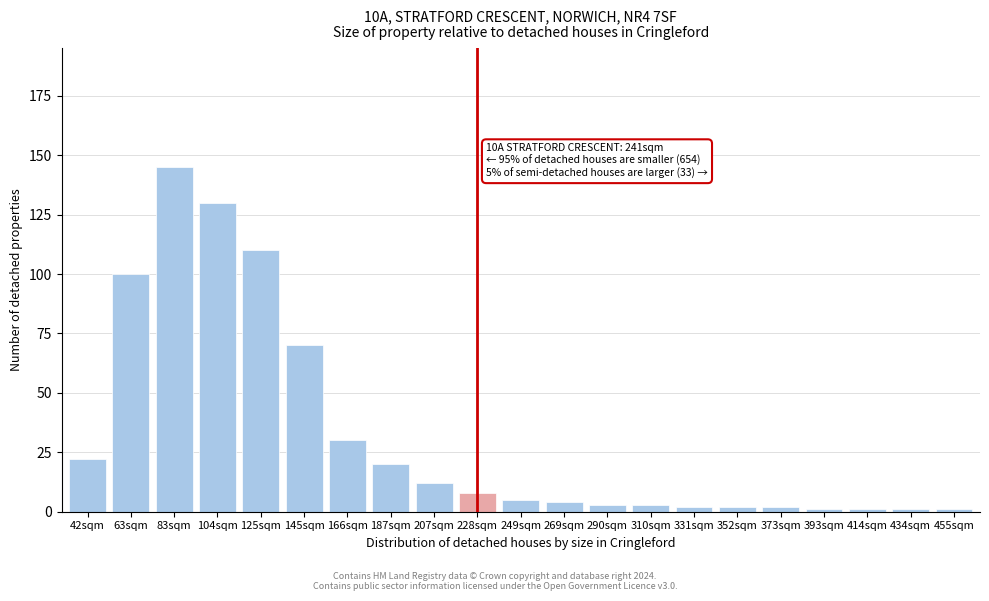

Reading left to right, extract all data points from this chart.

42sqm=22	63sqm=100	83sqm=145	104sqm=130	125sqm=110	145sqm=70	166sqm=30	187sqm=20	207sqm=12	228sqm=8	249sqm=5	269sqm=4	290sqm=3	310sqm=3	331sqm=2	352sqm=2	373sqm=2	393sqm=1	414sqm=1	434sqm=1	455sqm=1